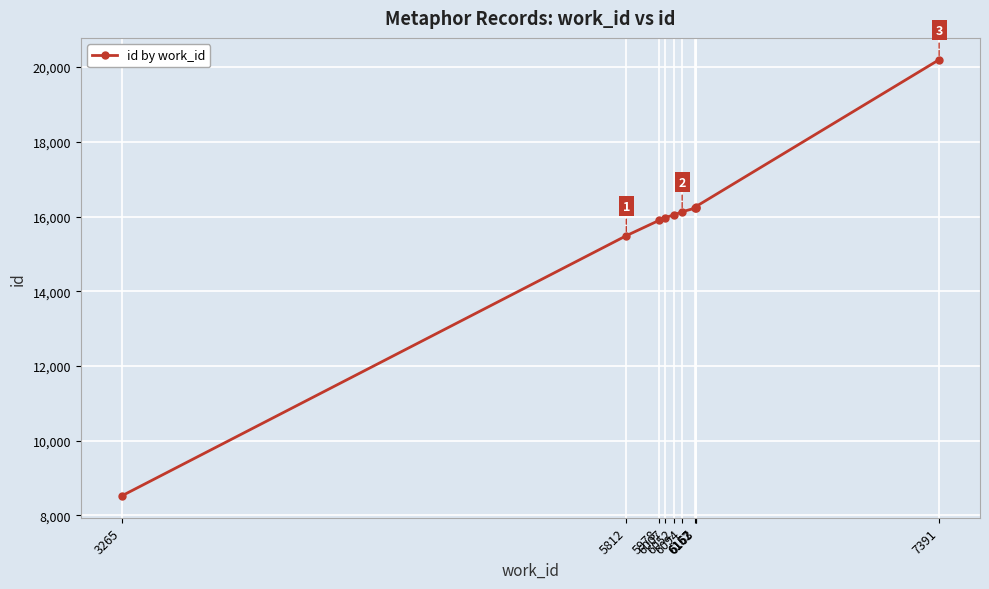

What is the minimum value shown in the chart?

8523